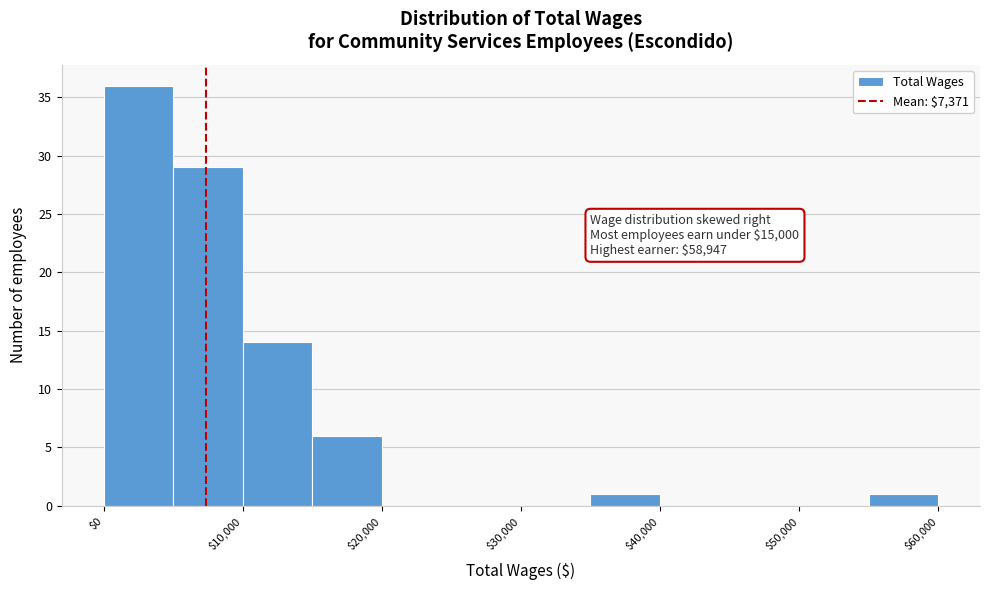

Over which range of the x-axis is the bar tallest?

0 to 5000